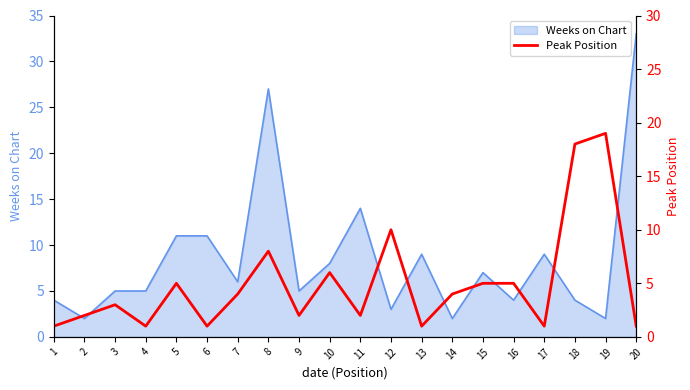

Which category has the highest value in the Weeks on Chart series?

20